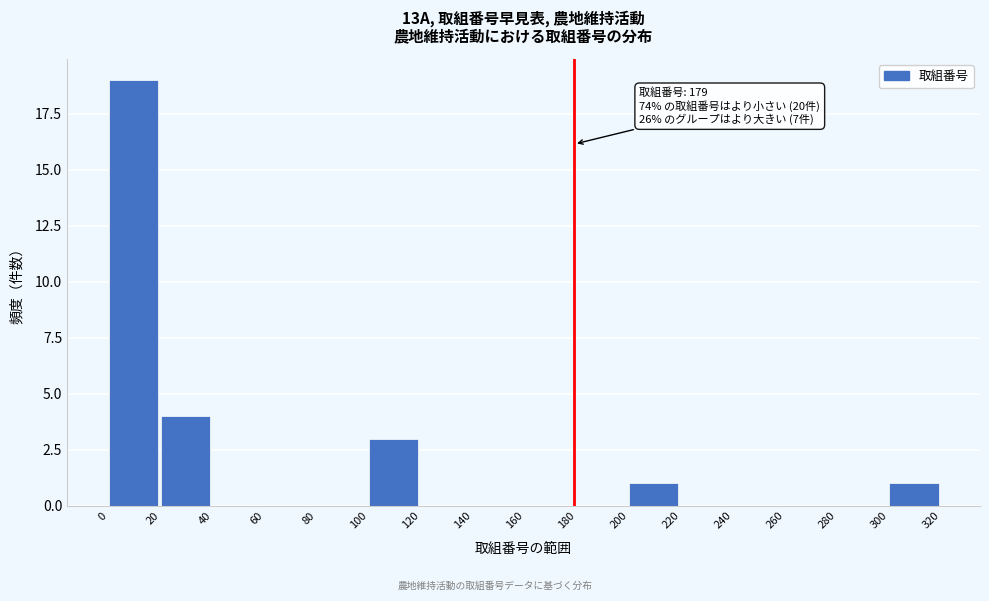

Which range on the x-axis has the tallest bar?

0 to 20